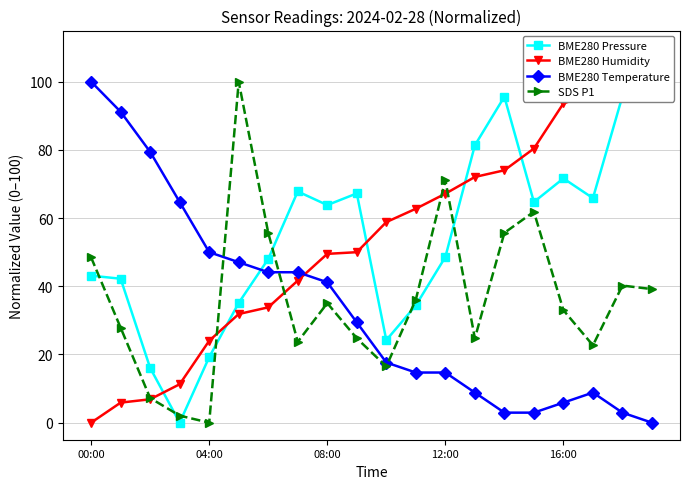

Between which two adjacent categories do BME280 Temperature and BME280 Pressure first intersect?

5 and 6